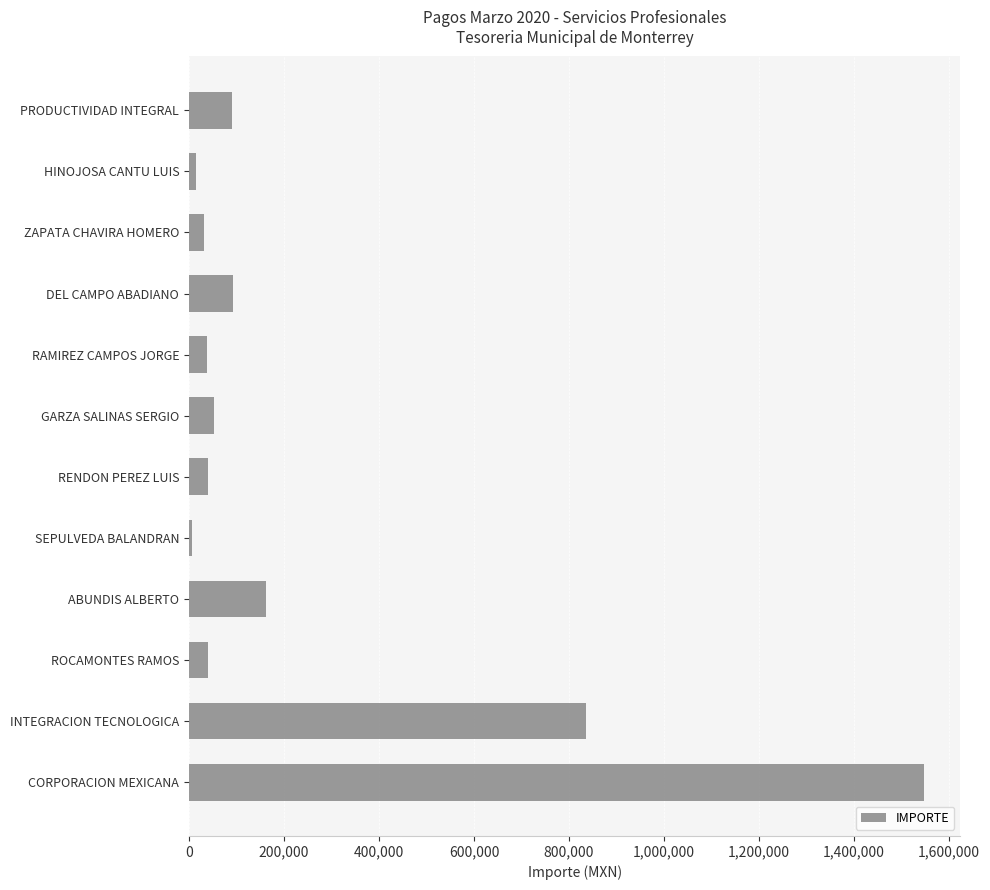

True or false: the data shows 90000.0 at PRODUCTIVIDAD INTEGRAL.

True